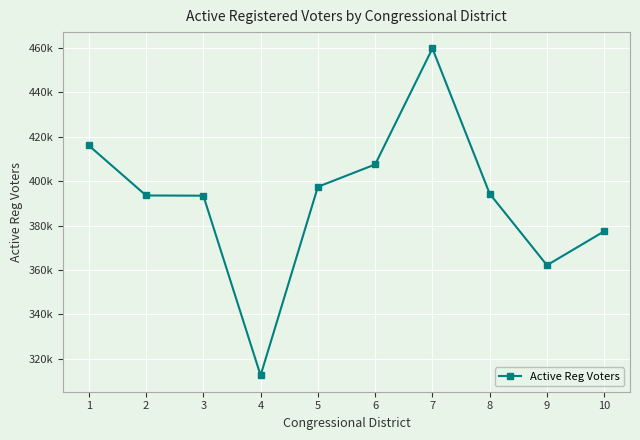

Is this an area chart (filled region under the line)?

No